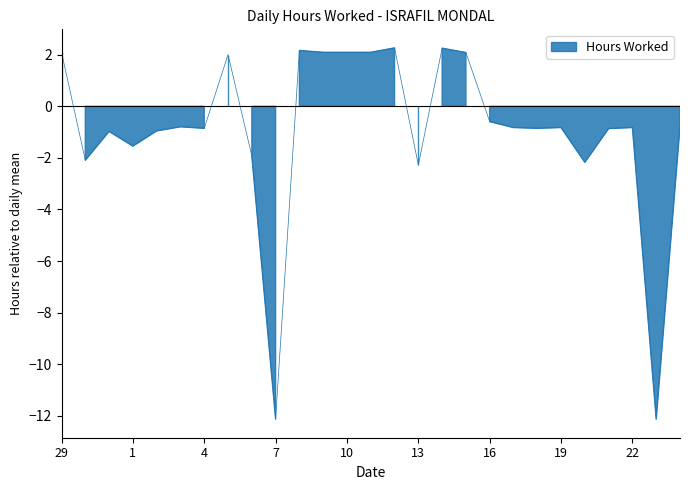

What is the difference between the maximum and minimum values?

14.4